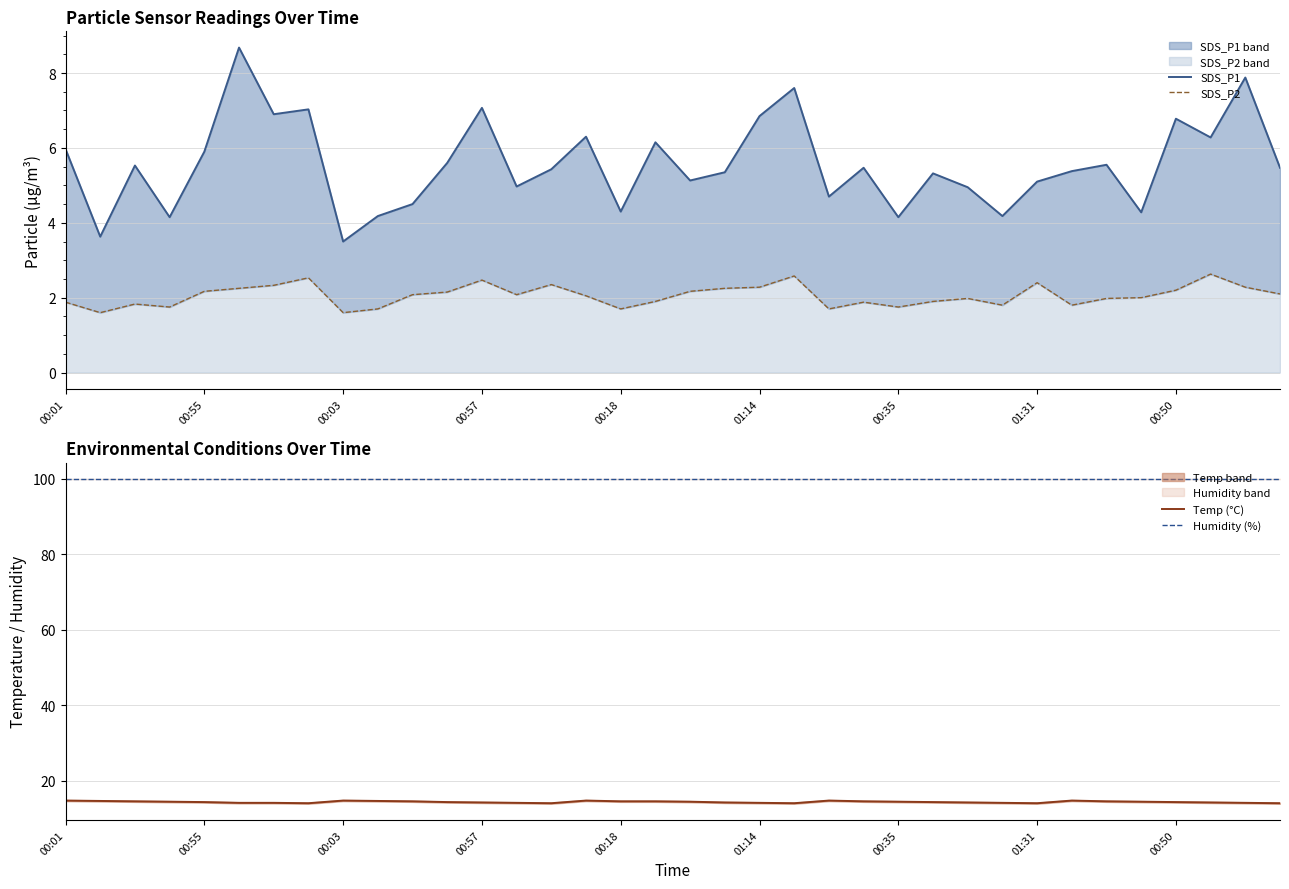

List the series in order of their peak value, lowest first.

SDS_P2, SDS_P1, Temp (°C), Humidity (%)